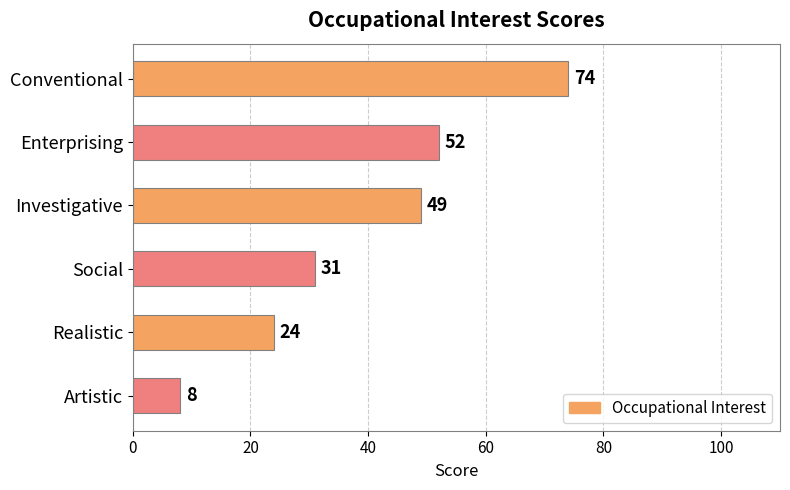

At which label is the value closest to 41?

Investigative